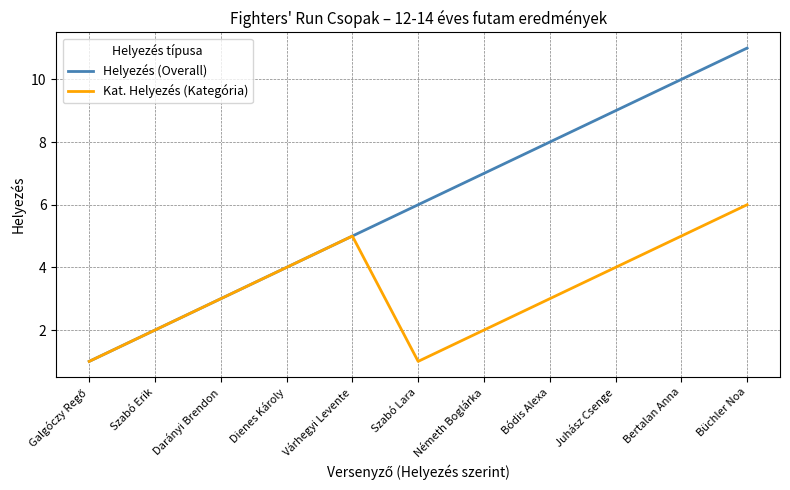

What is the difference between the Helyezés (Overall) values at Juhász Csenge and Büchler Noa?

2